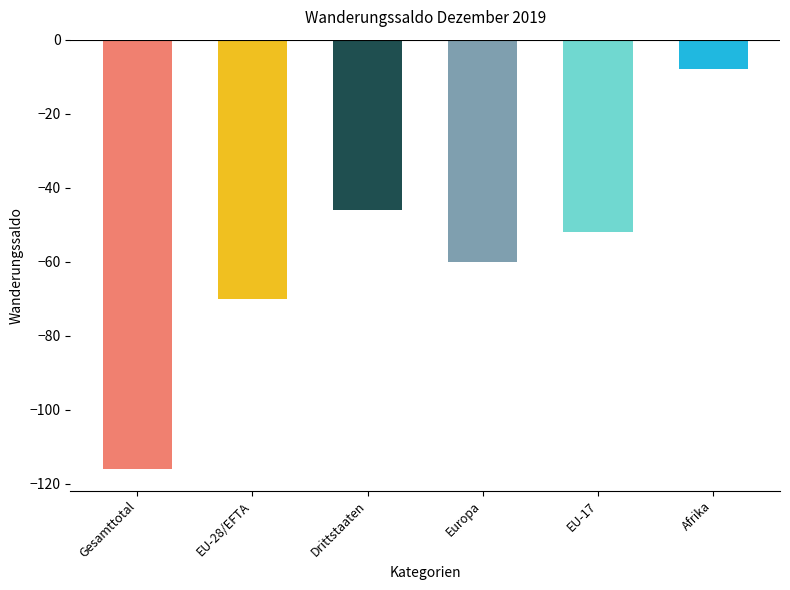

The value at Europa is -60. True or false?

True